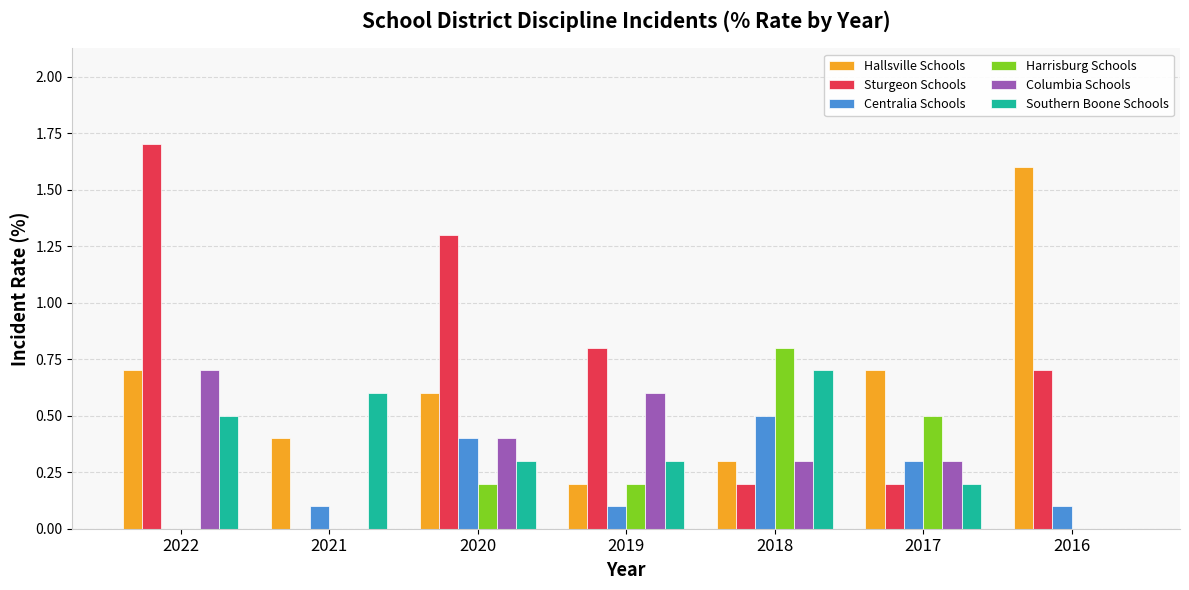

At which category is the sum across all series the highest?

2022